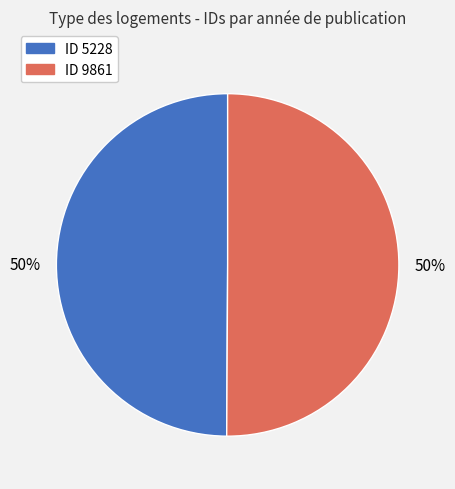

To the nearest percent, what is the average slice percentage?

50%